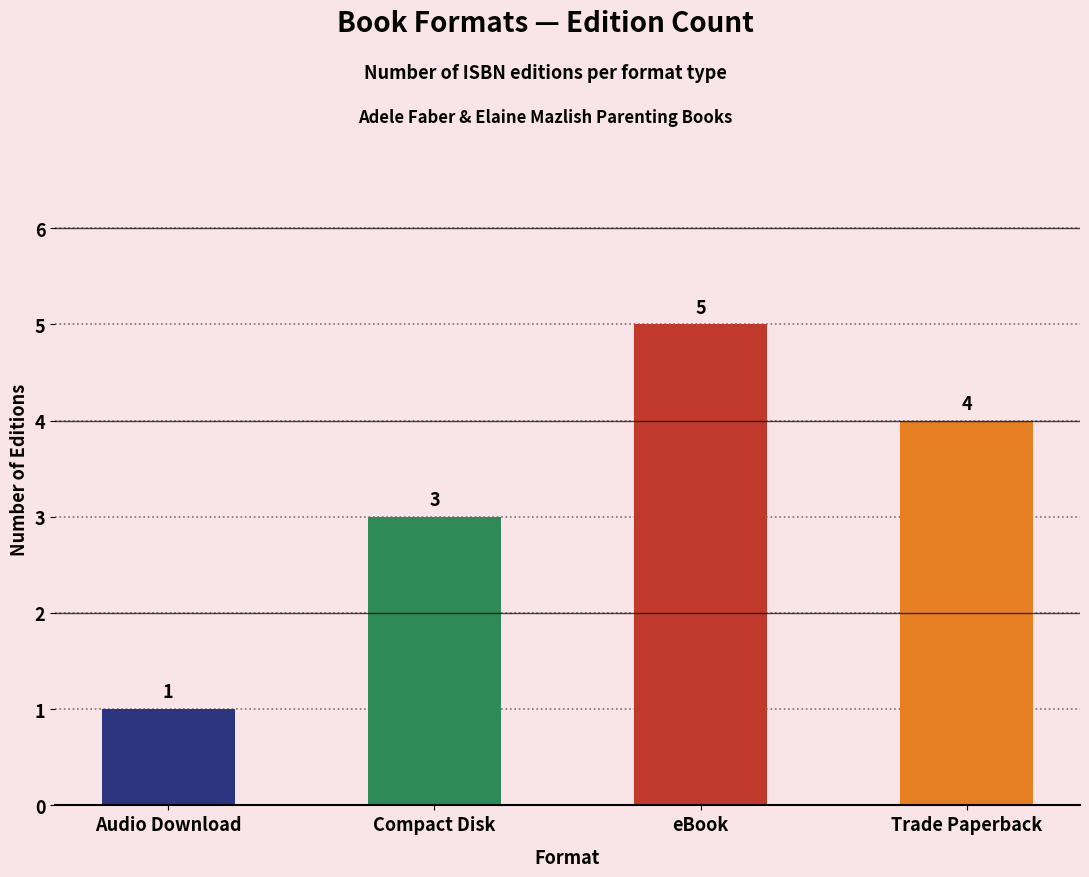

How many values are below 4?

2